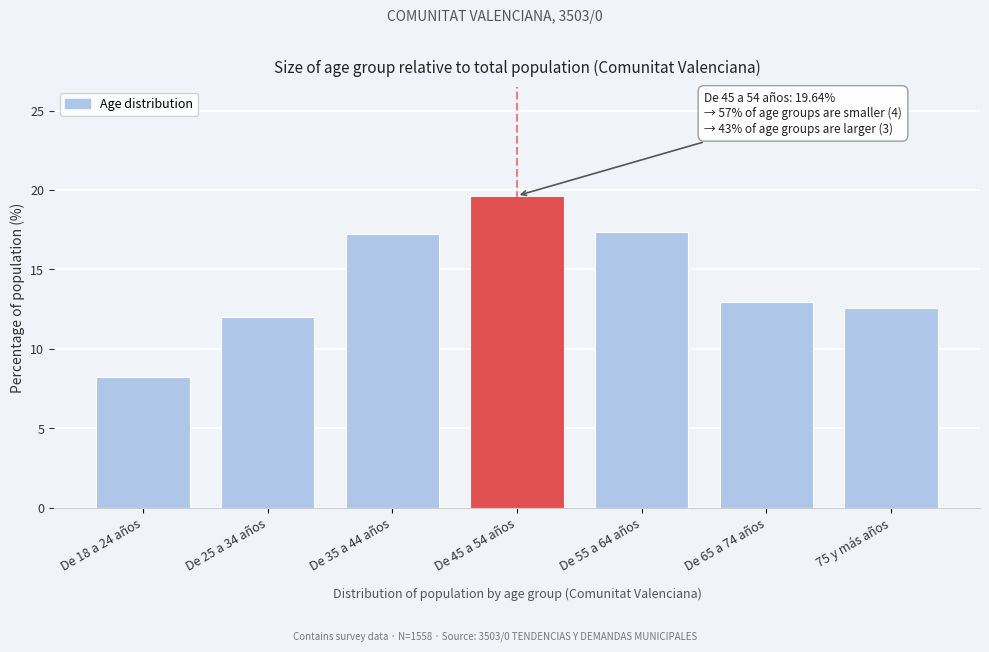

Reading left to right, list all the values displayed in this chart.

De 18 a 24 años=8.2	De 25 a 34 años=12.0	De 35 a 44 años=17.3	De 45 a 54 años=19.6	De 55 a 64 años=17.4	De 65 a 74 años=13.0	75 y más años=12.6